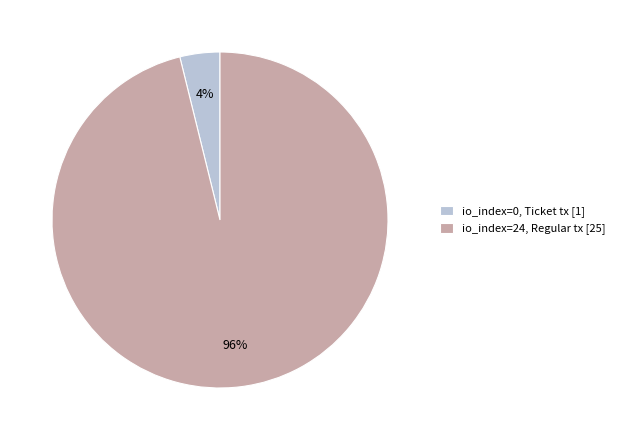

Count the number of slices in the pie.

2